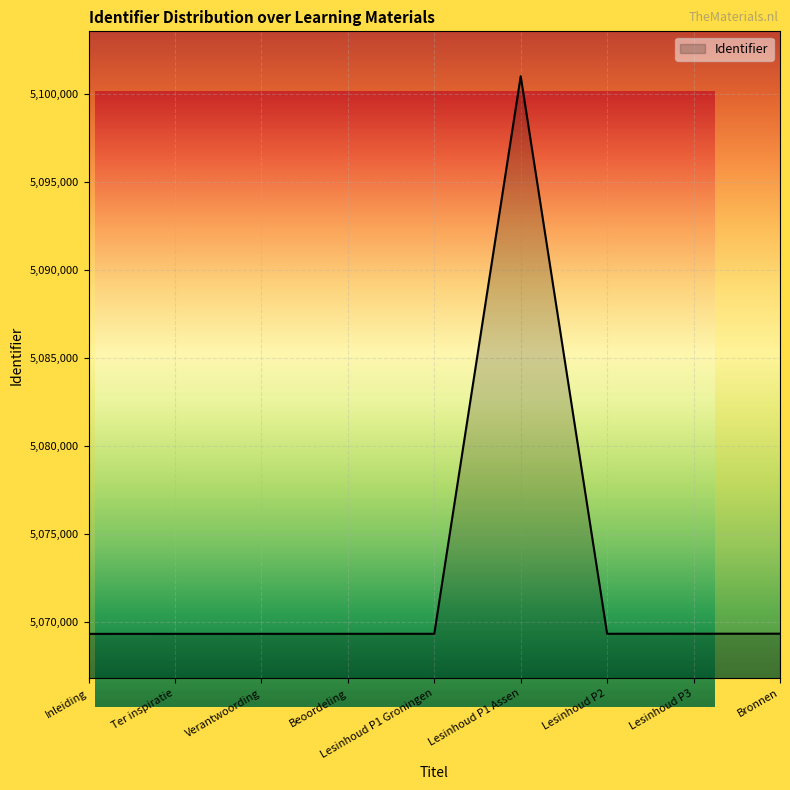

Rank the categories by value from lowest to highest.

Inleiding, Ter inspiratie, Verantwoording, Beoordeling, Lesinhoud P1 Groningen, Lesinhoud P2, Lesinhoud P3, Bronnen, Lesinhoud P1 Assen